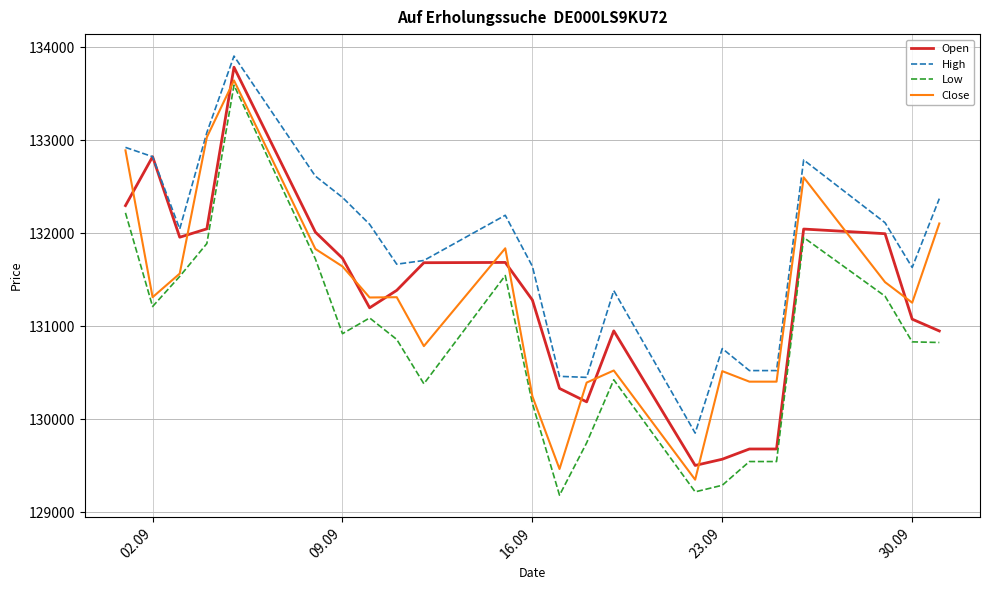

What is the highest value of the Close series?

133641